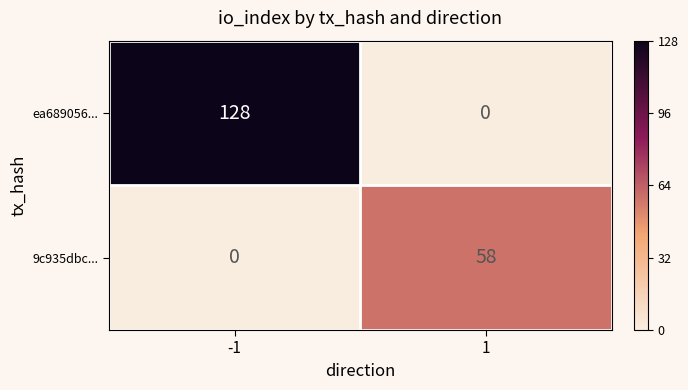

What value does the 9c935dbc... series have at 1?

58